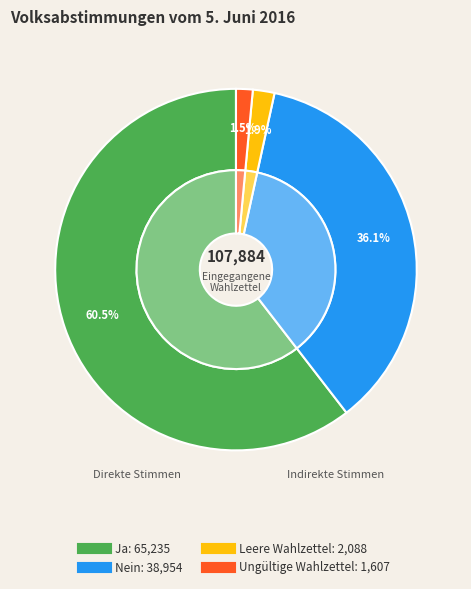

Between Nein and Leere Wahlzettel, which is larger?

Nein